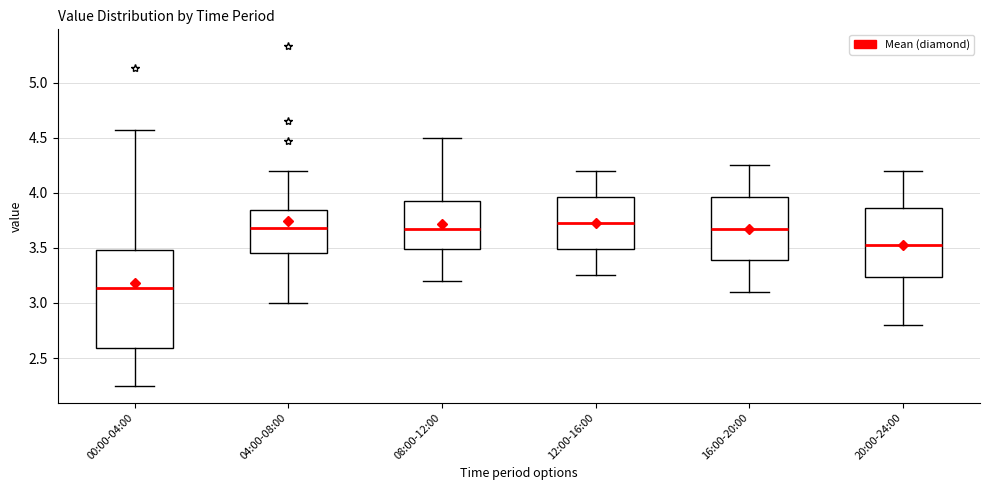

Where does the lower whisker of the box for 04:00-08:00 end on the y-axis? The values are not printed on the chart, so give them approximately, as read against the axis.

3.00